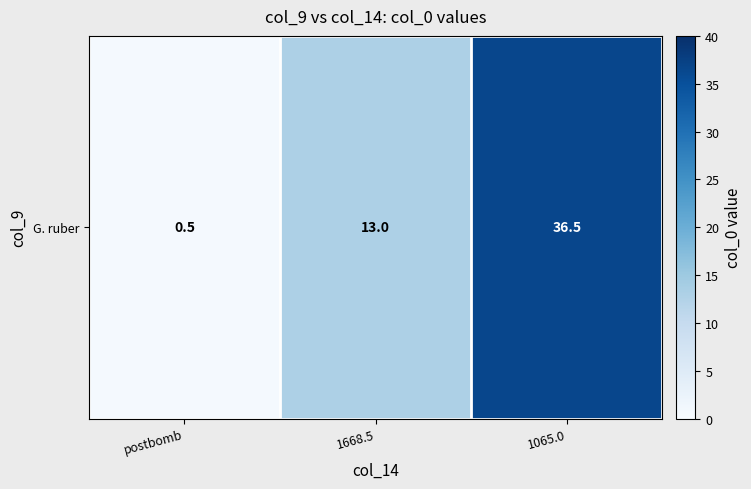

True or false: the data shows 0.5 at postbomb.

True